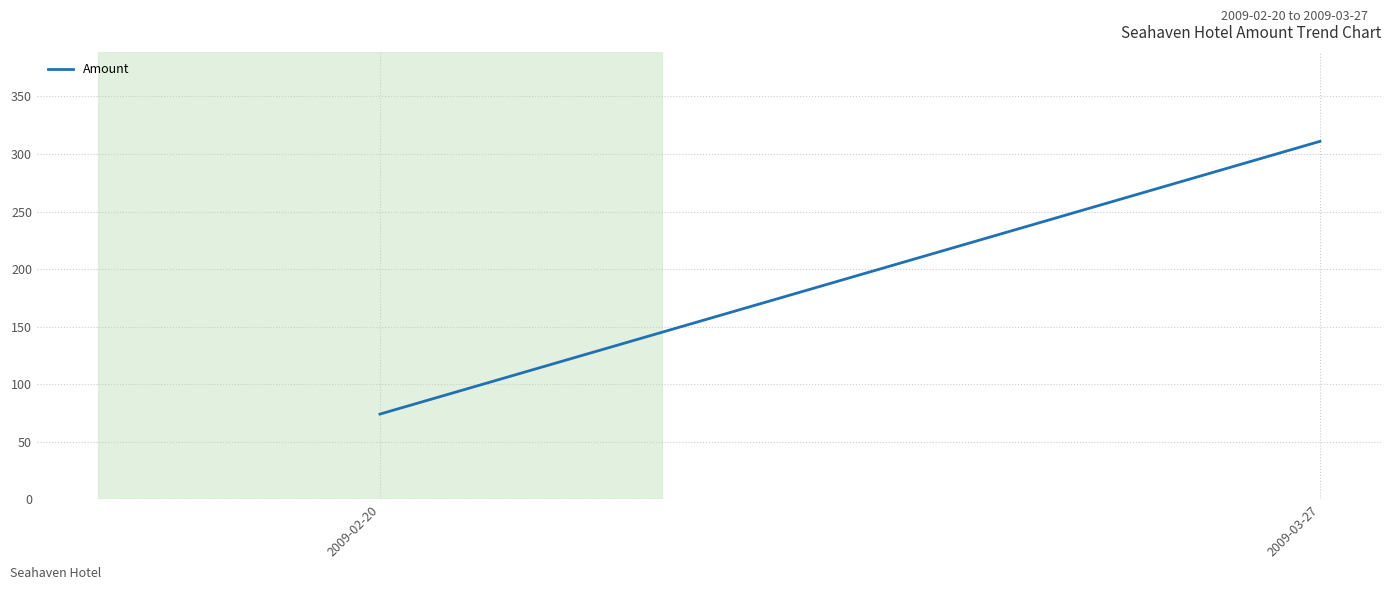

Count the number of data series in this chart.

1